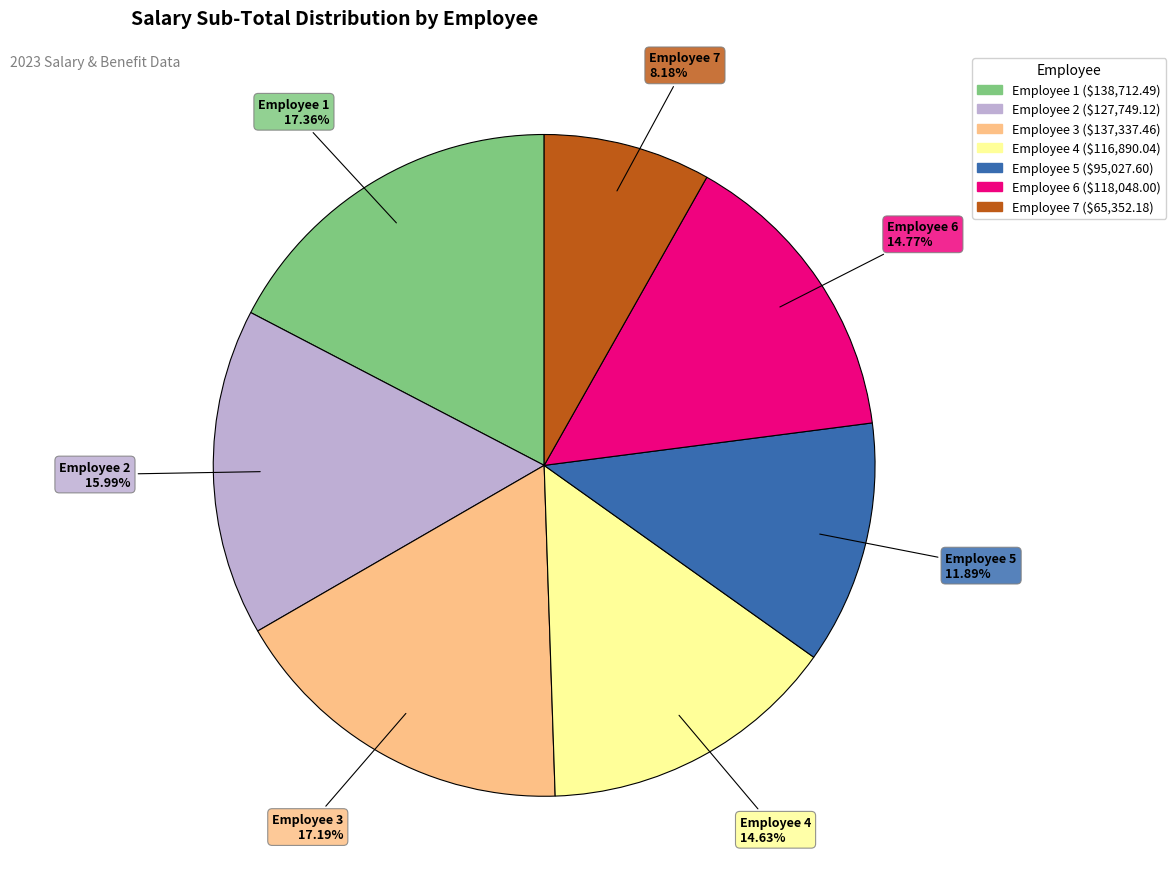

How many segments does this pie chart have?

7